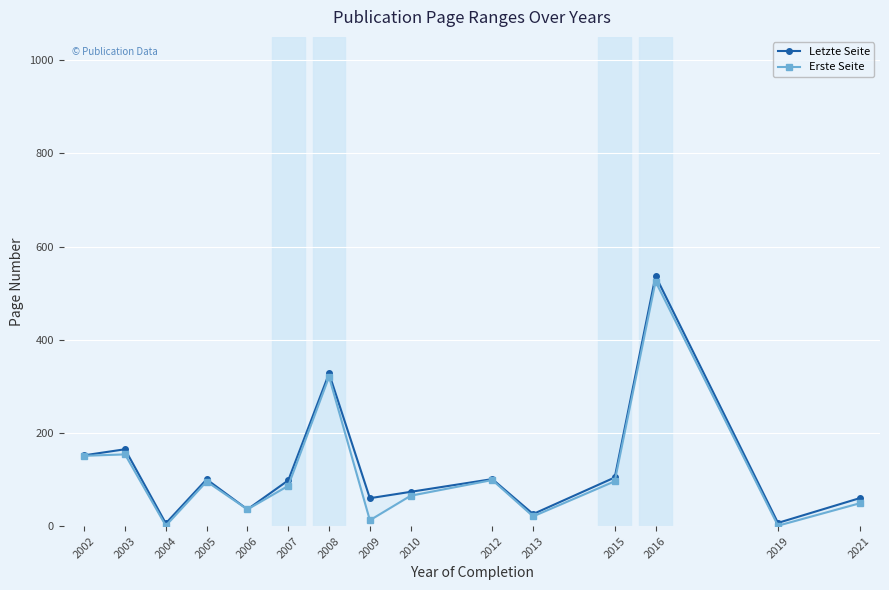

Rank the series by their maximum value, from highest to lowest.

Letzte Seite, Erste Seite